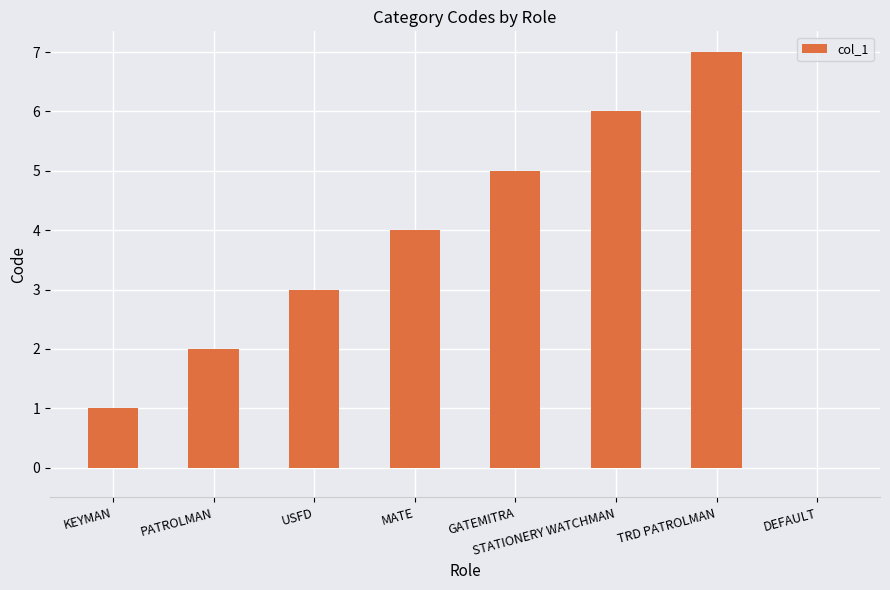

Read the value at GATEMITRA.

5